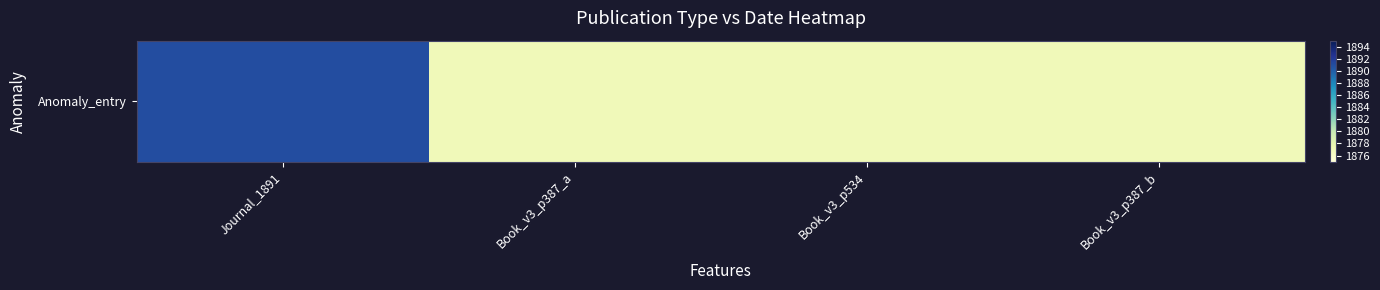

Which has a higher value, Book_v3_p387_a or Journal_1891?

Journal_1891